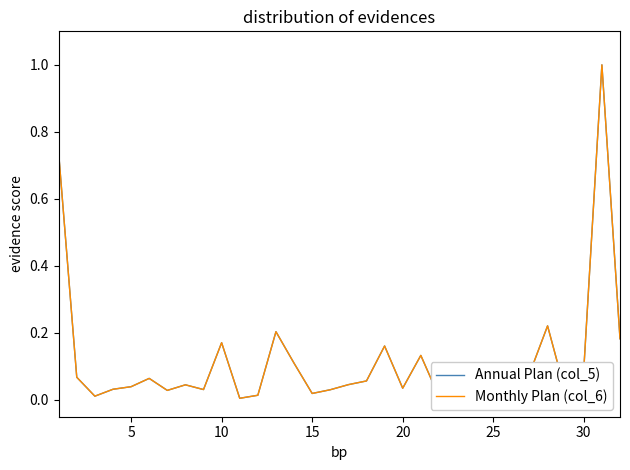

What is the maximum value shown in the chart?

1.0